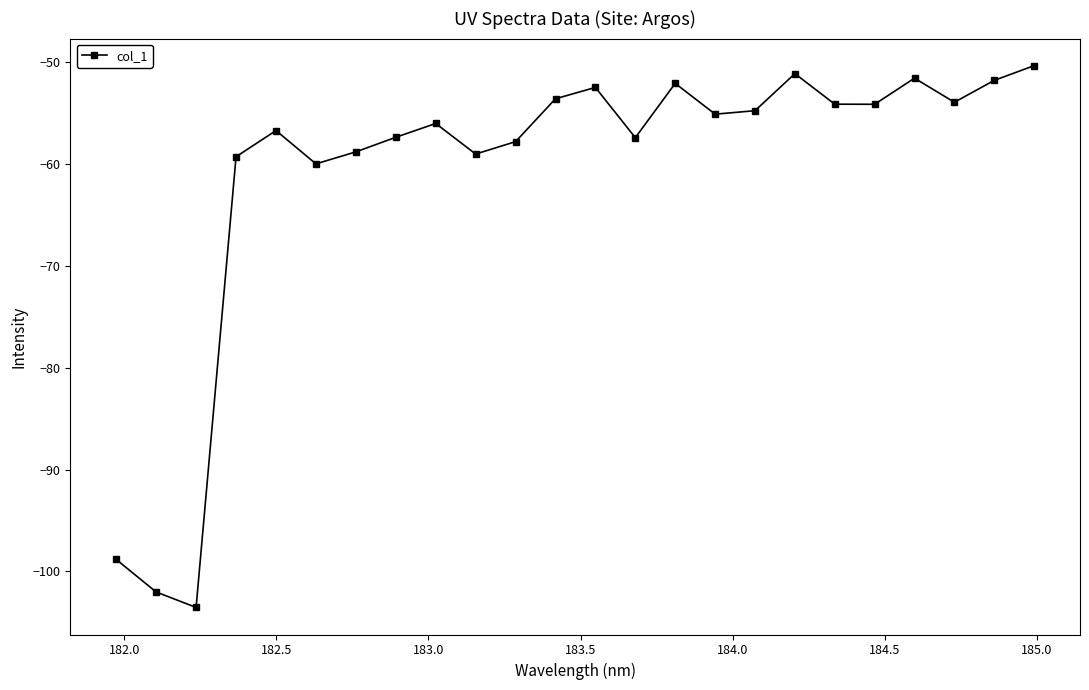

What is the minimum value shown in the chart?

-103.5